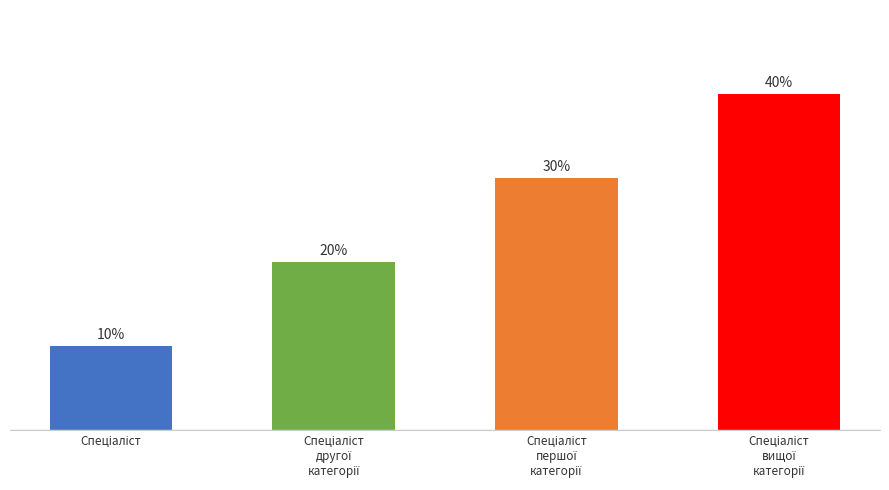

Which has a higher value, Спеціаліст
першої
категорії or Спеціаліст?

Спеціаліст
першої
категорії